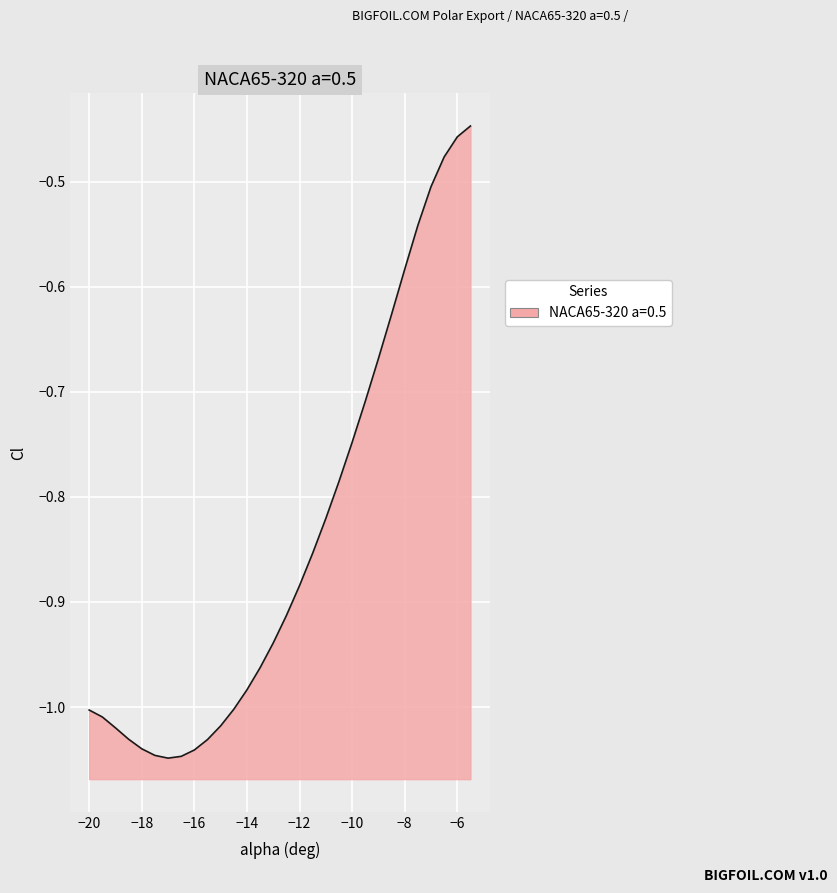

What is the smallest value displayed?

-1.0